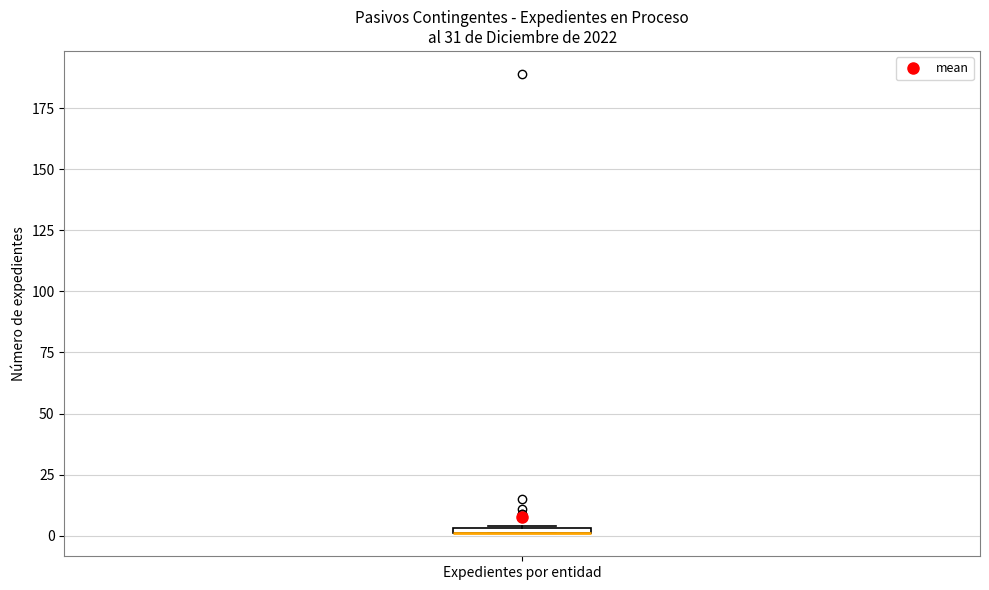

Where is the upper edge of the box for Expedientes por entidad on the y-axis? The values are not printed on the chart, so give them approximately, as read against the axis.

5